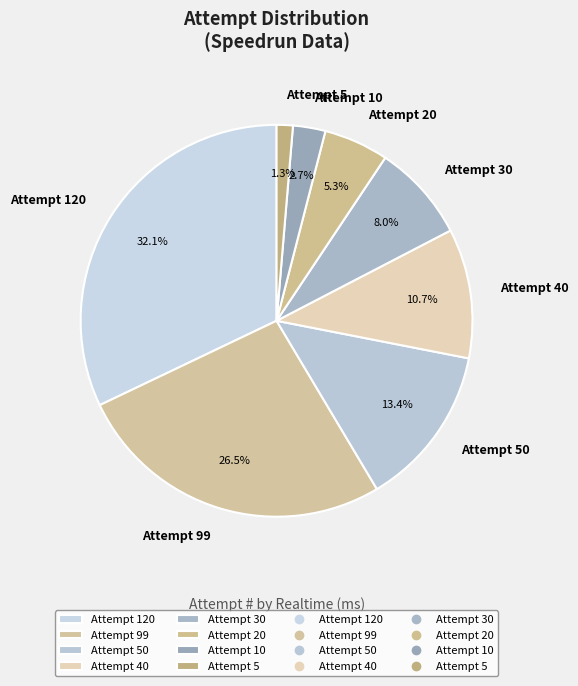

Which slice is the smallest?

Attempt 5